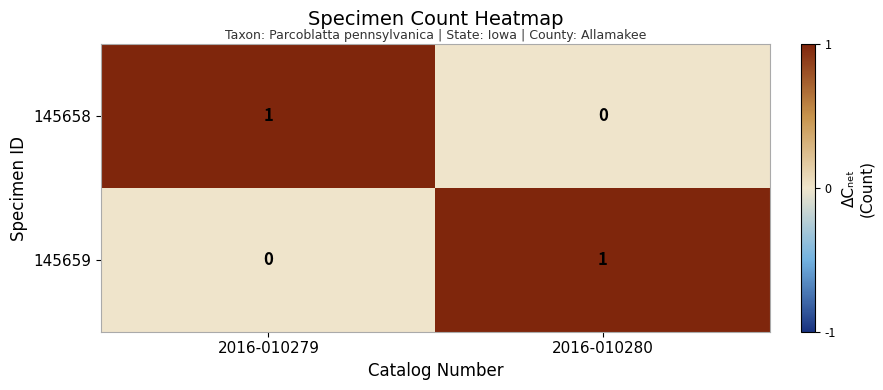

At 2016-010280, list the series in order from largest to smallest.

145659, 145658